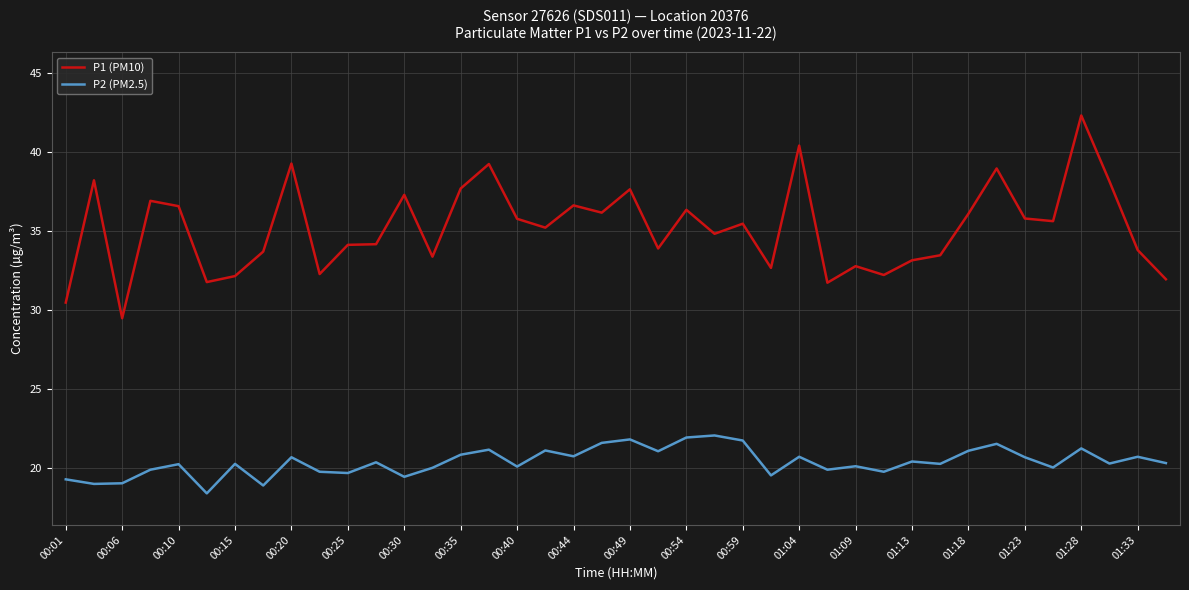

Rank the series by their average value, from highest to lowest.

P1 (PM10), P2 (PM2.5)